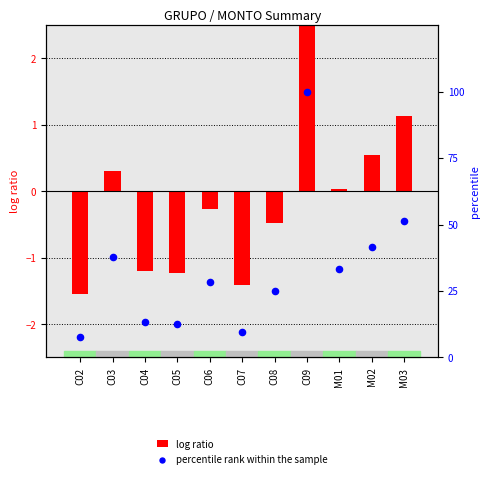

At which category is the sum across all series the highest?

C09